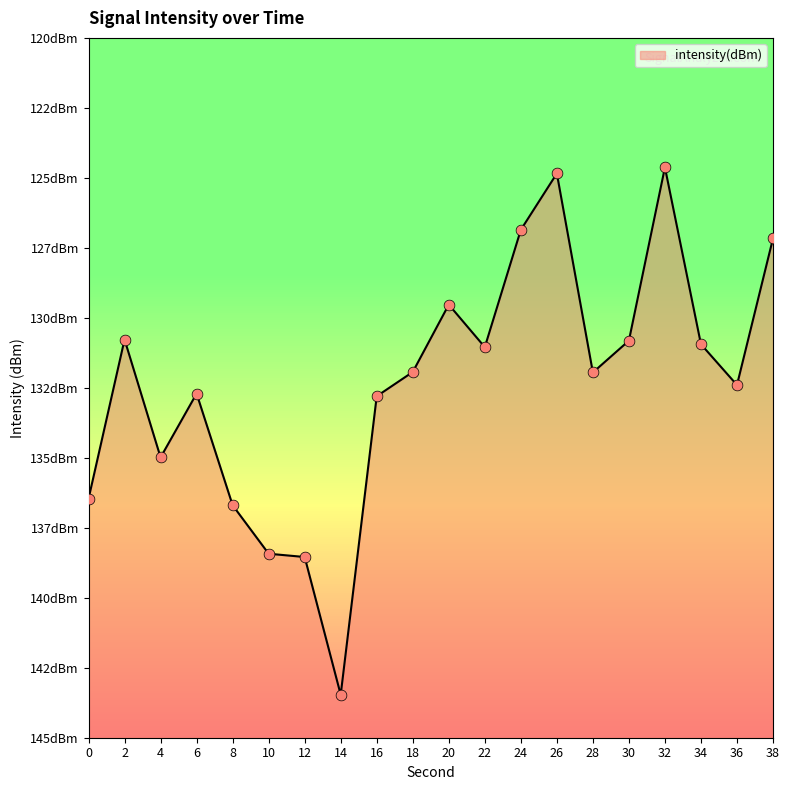

What is the change in value from 16 to 20?

+3.3